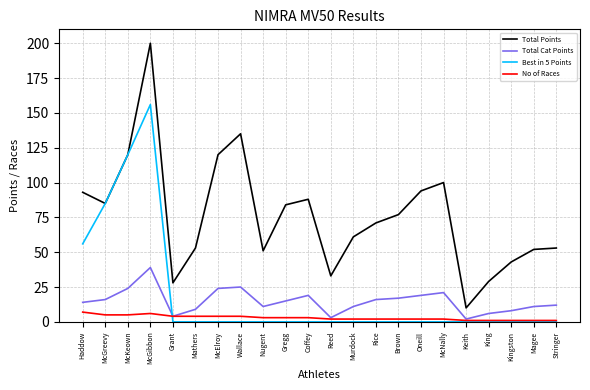

Does the chart display data point markers on the line(s)?

No